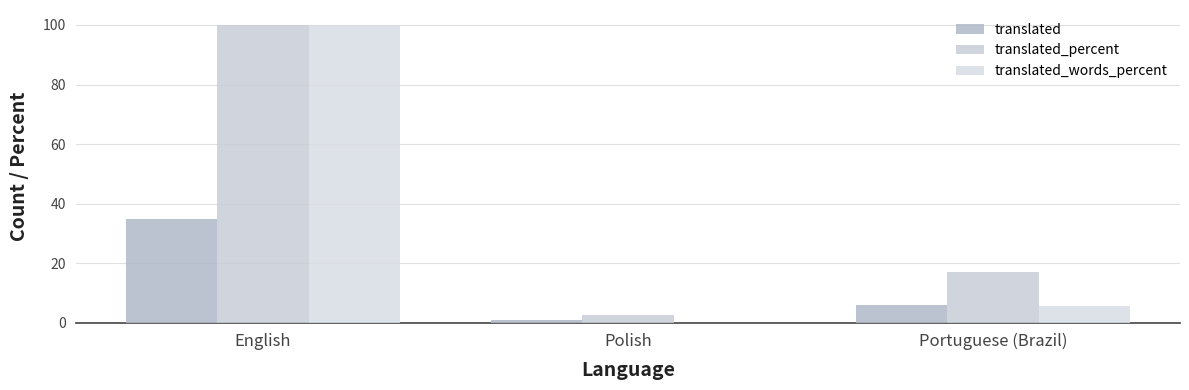

Which category has the lowest value across all series?

Polish